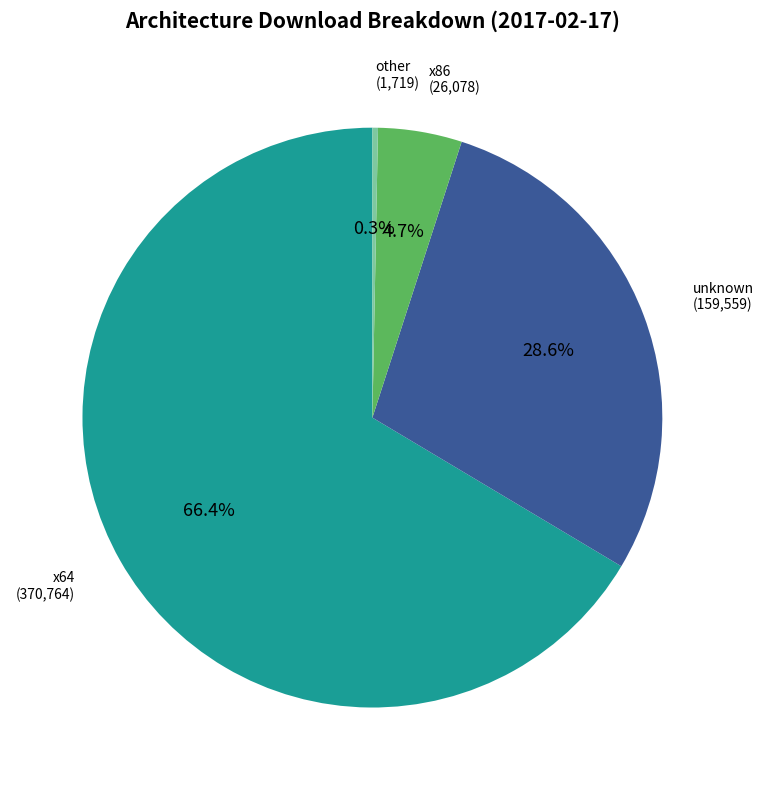

Between x86 and x64, which is larger?

x64